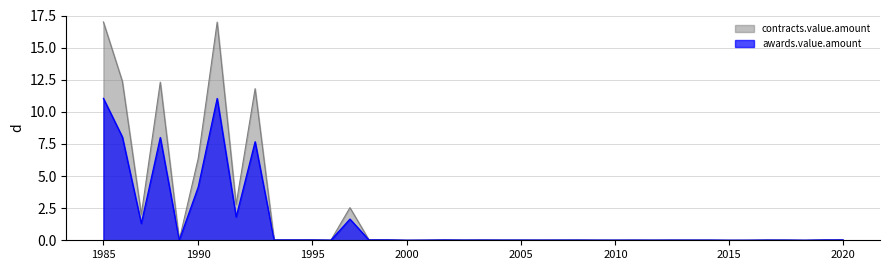

What is the maximum value shown in the chart?

17.0